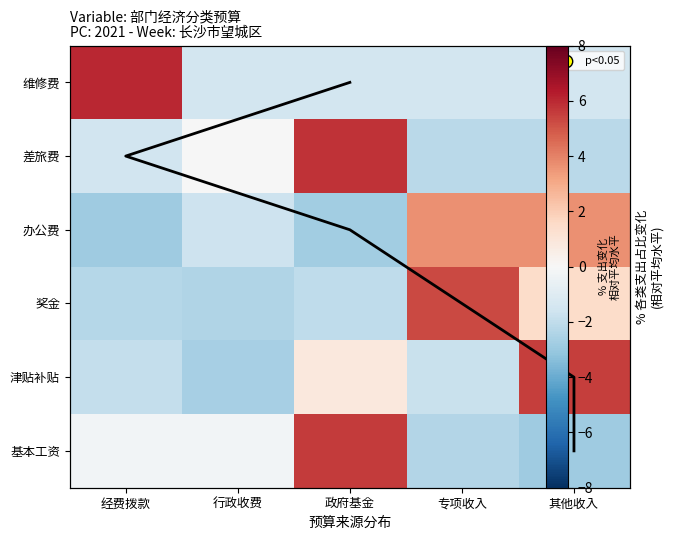

At 经费拨款, list the series in order from smallest to largest.

办公费, 奖金, 津贴补贴, 差旅费, 基本工资, 维修费